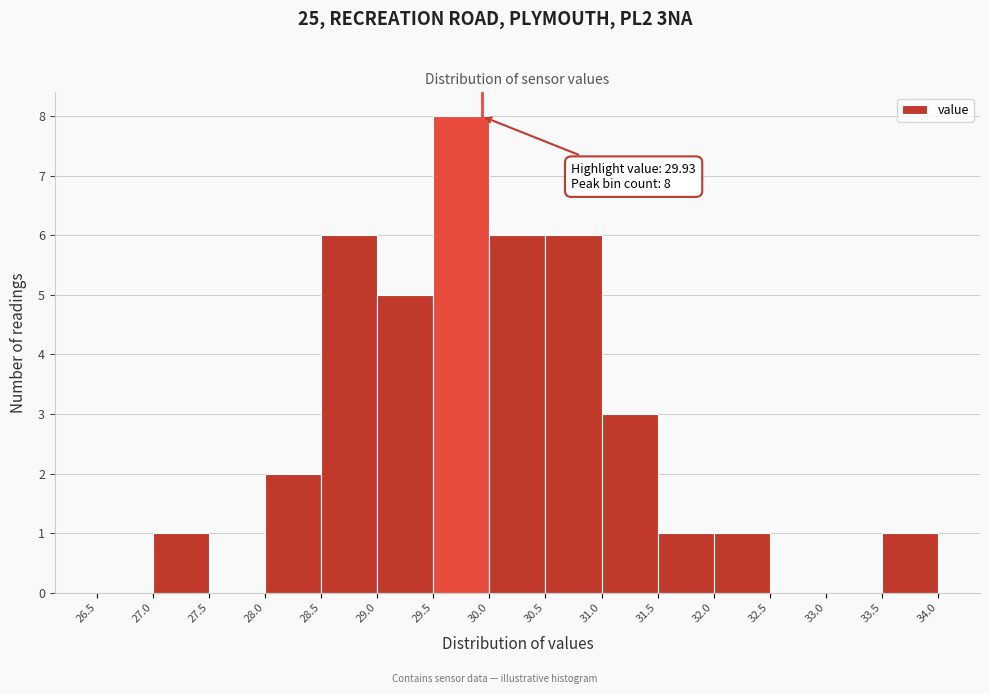

Over which range of the x-axis is the bar tallest?

29.5 to 30.0